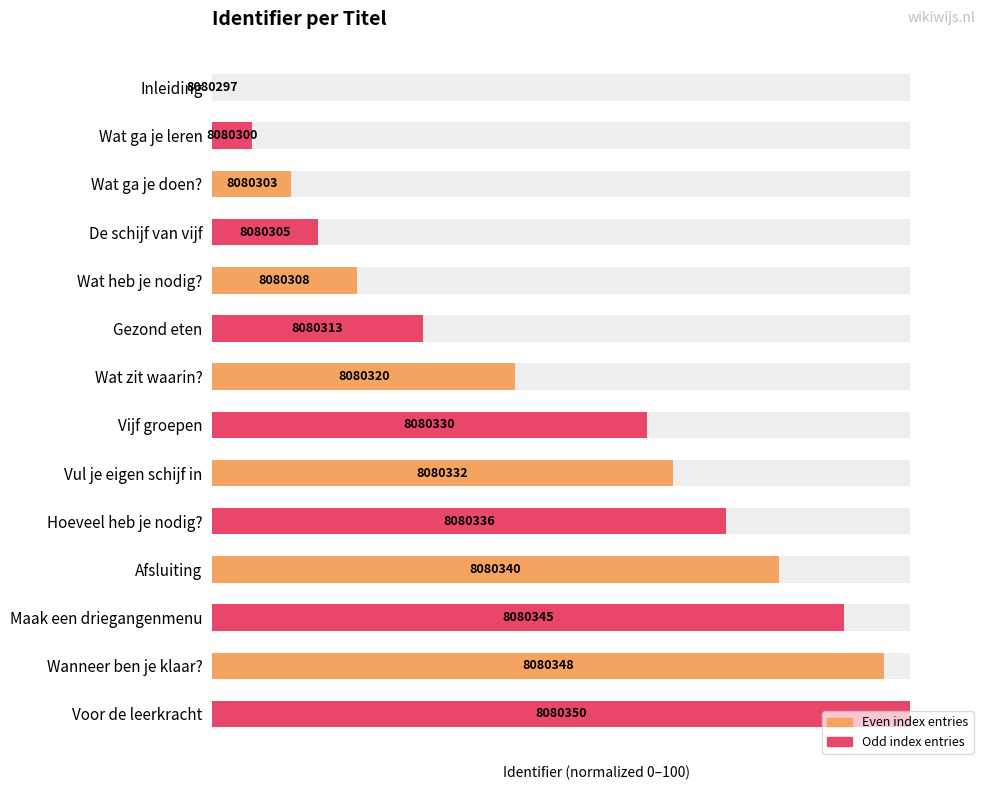

At which label does the data first exceed 62?

Vijf groepen